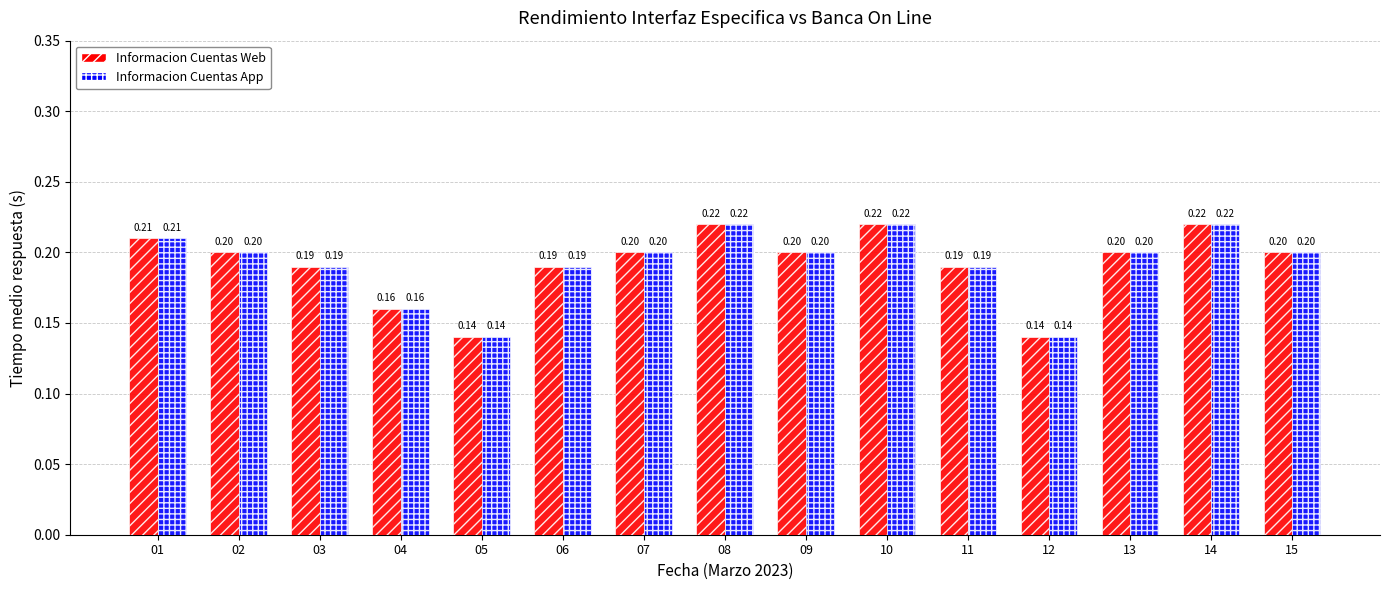

Does the chart contain any negative values?

No